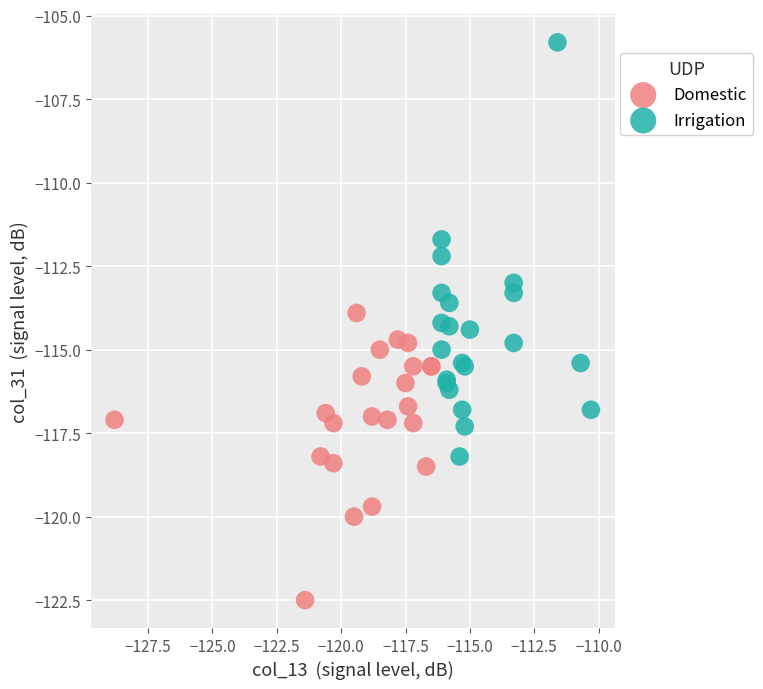

Which series has the largest Y range (max minus min)?

Irrigation